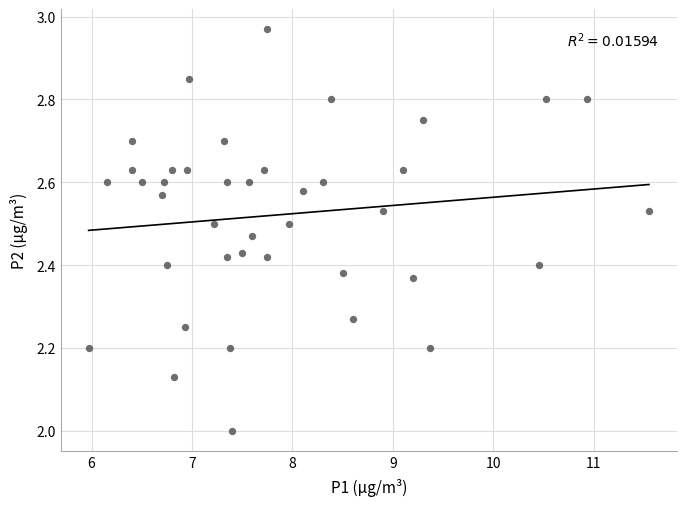

What is the range of X values (max minus min)?

5.6